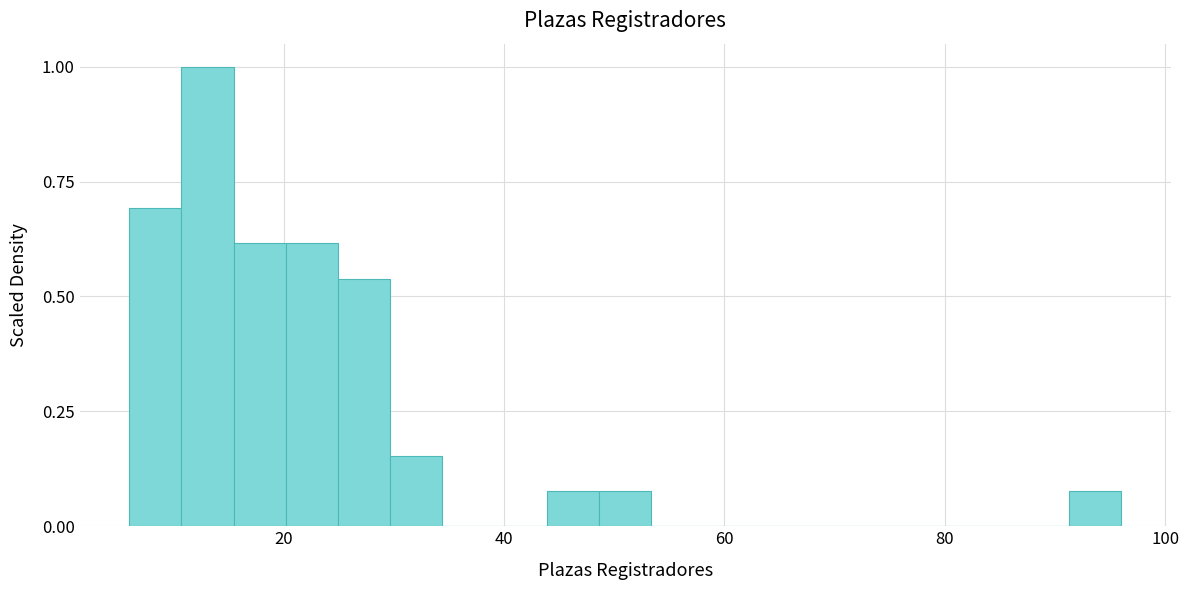

Around what value on the x-axis is the tallest bar? Give the approximate position of its centre, as read against the axis.

14